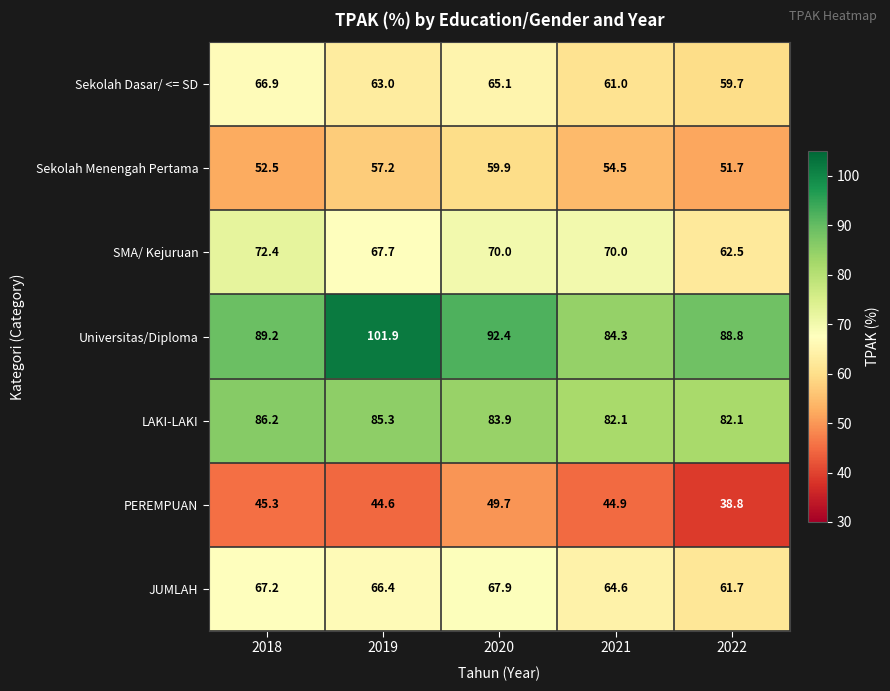

The Universitas/Diploma series shows 29.2 at 2021. True or false?

False